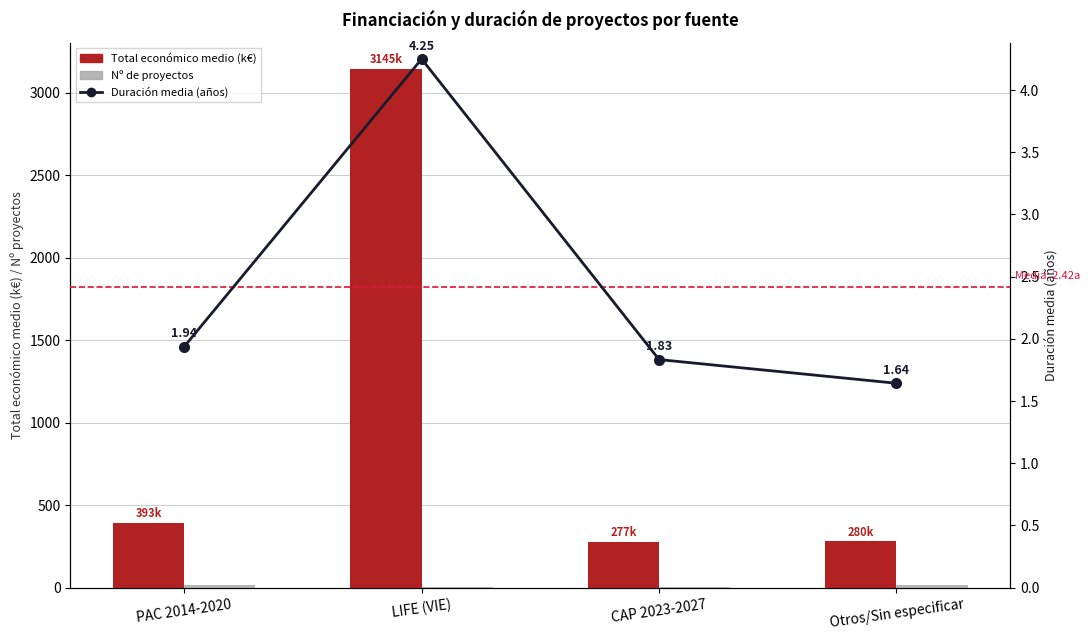

What is the sum of all Nº de proyectos values?

40.0